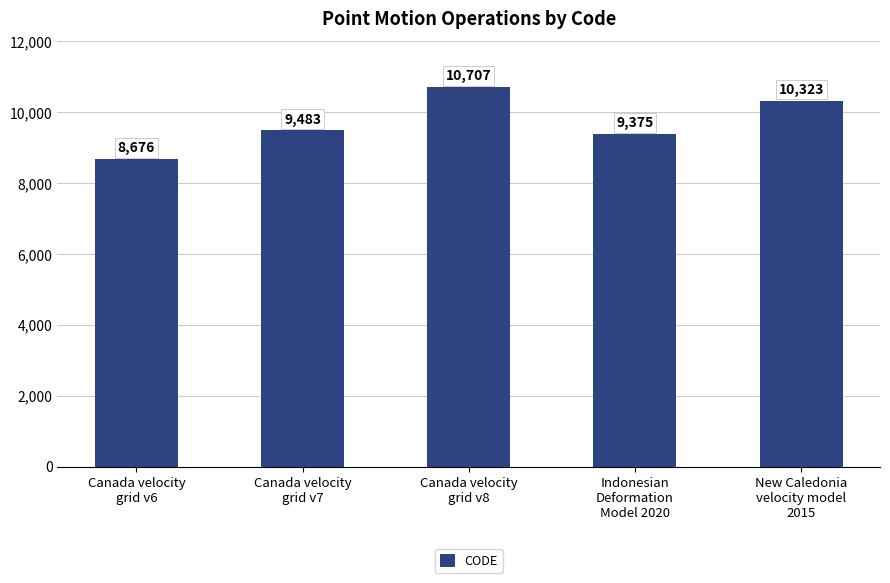

Is it true that the value at Canada velocity
grid v8 is 10707?

True